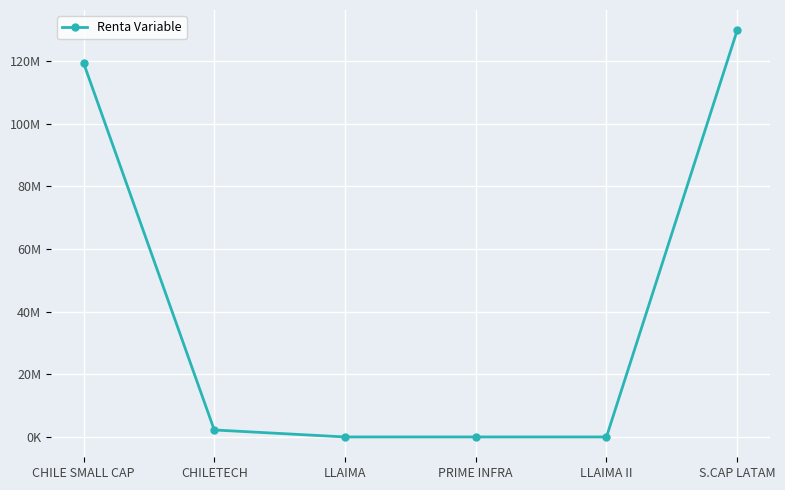

What is the sum of the values at CHILE SMALL CAP and LLAIMA II?

119410493